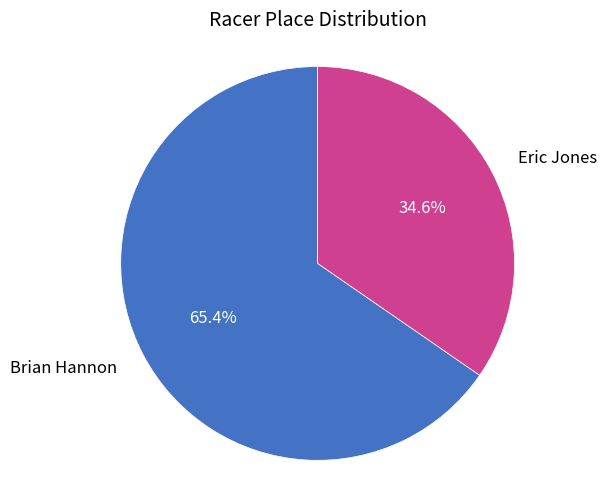

Is it true that Eric Jones is 46% of the pie?

False